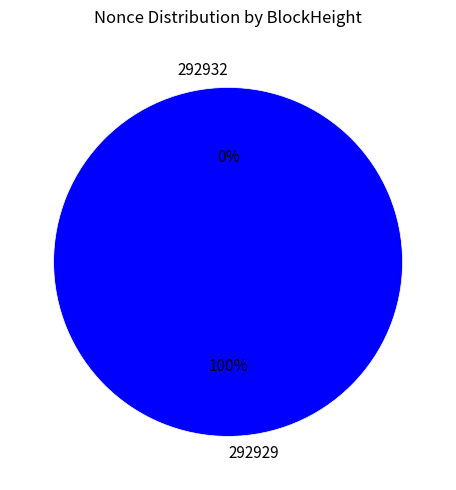

To the nearest percent, what portion does 292929 represent?

100%